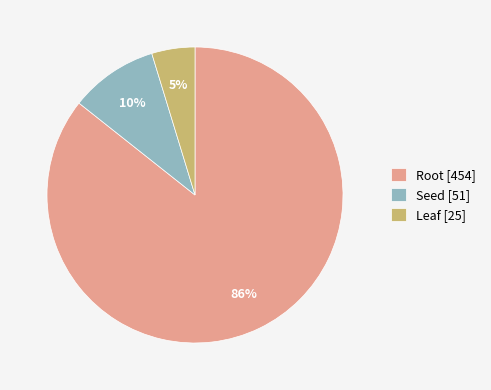

Combined, do Seed [51] and Leaf [25] account for over 50%?

No